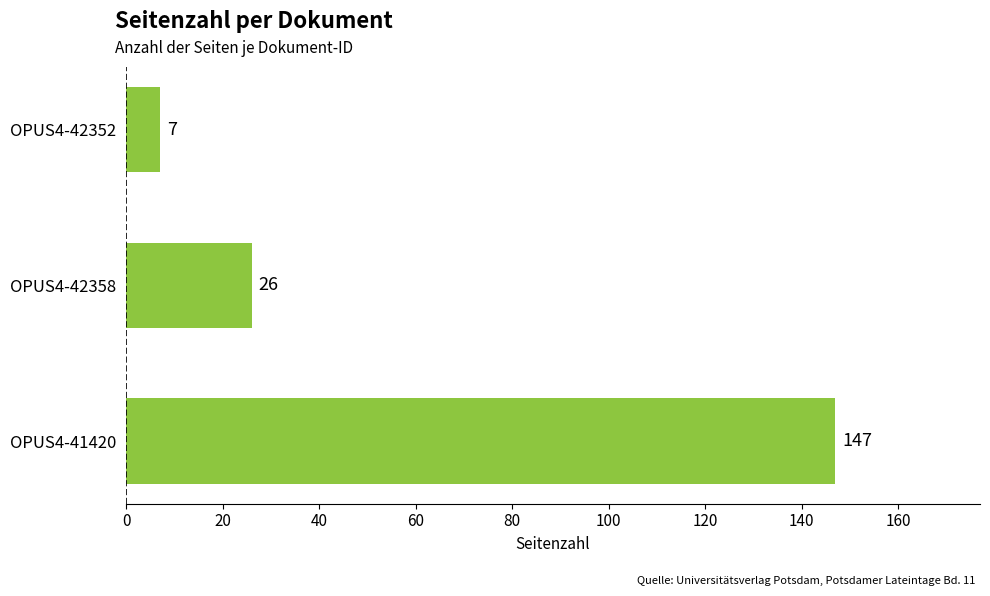

What is the change in value from OPUS4-42352 to OPUS4-41420?

+140